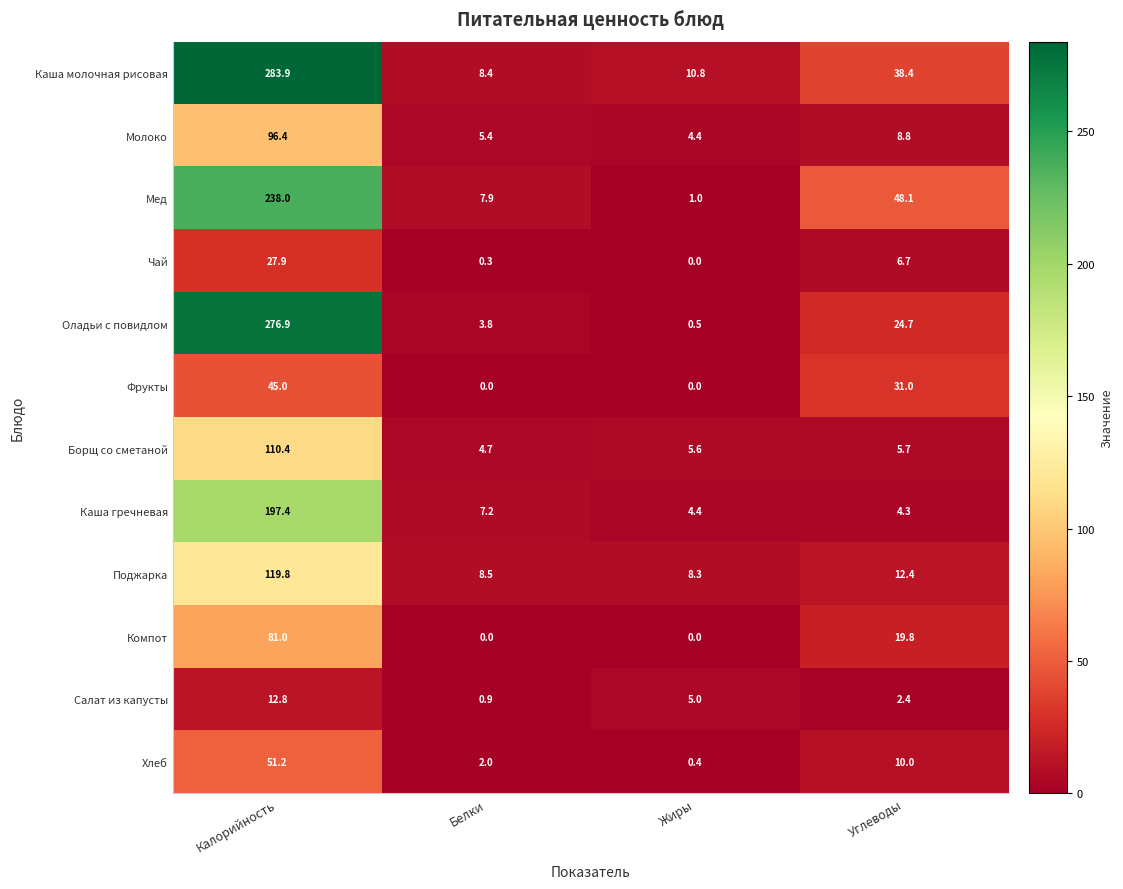

Which series has the widest spread of values?

Оладьи с повидлом